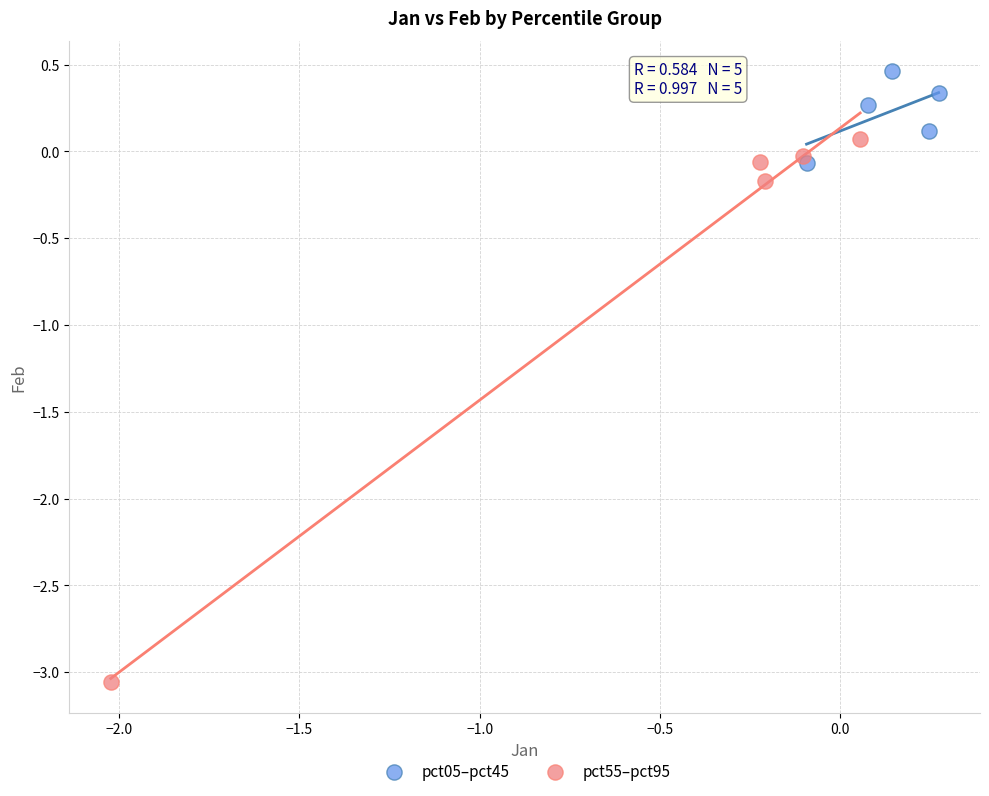

Which series reaches the maximum Y coordinate?

pct05–pct45